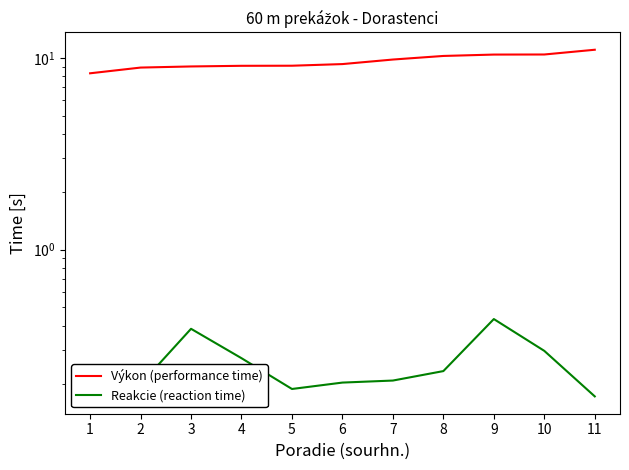

What is the highest value of the Výkon (performance time) series?

11.0